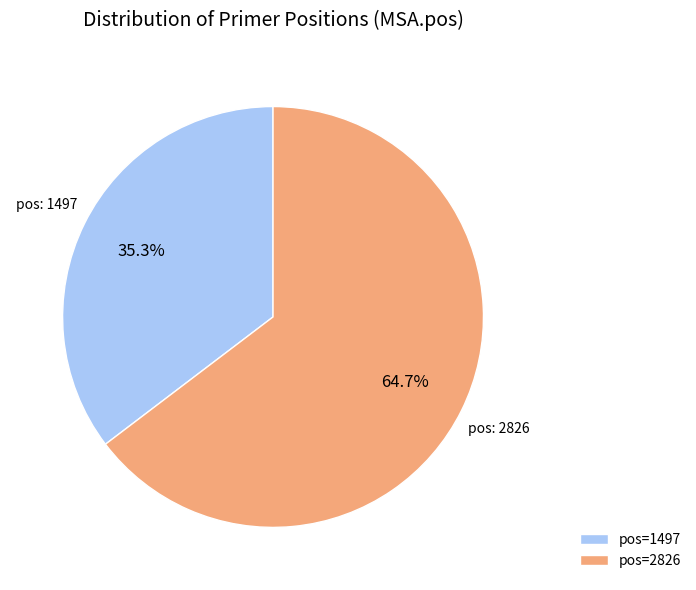

What is the ratio of the value at pos=2826 to the value at pos=1497?

1.8